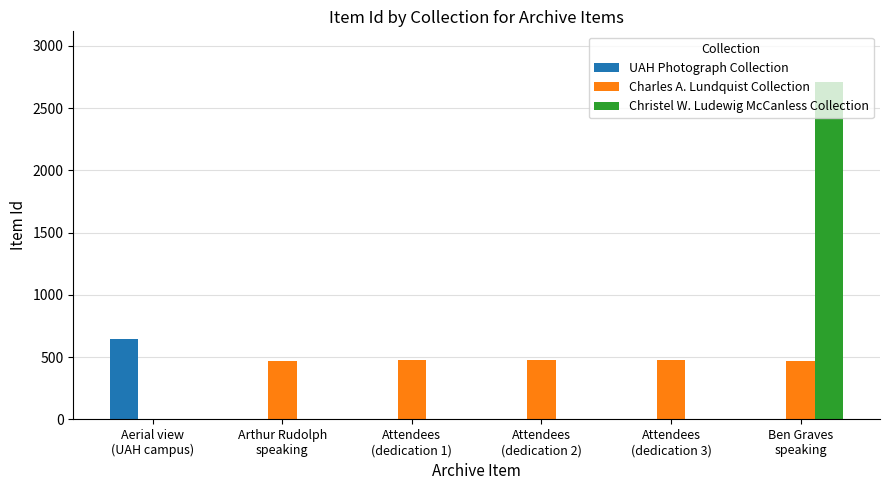

What is the sum of all Charles A. Lundquist Collection values?

2369